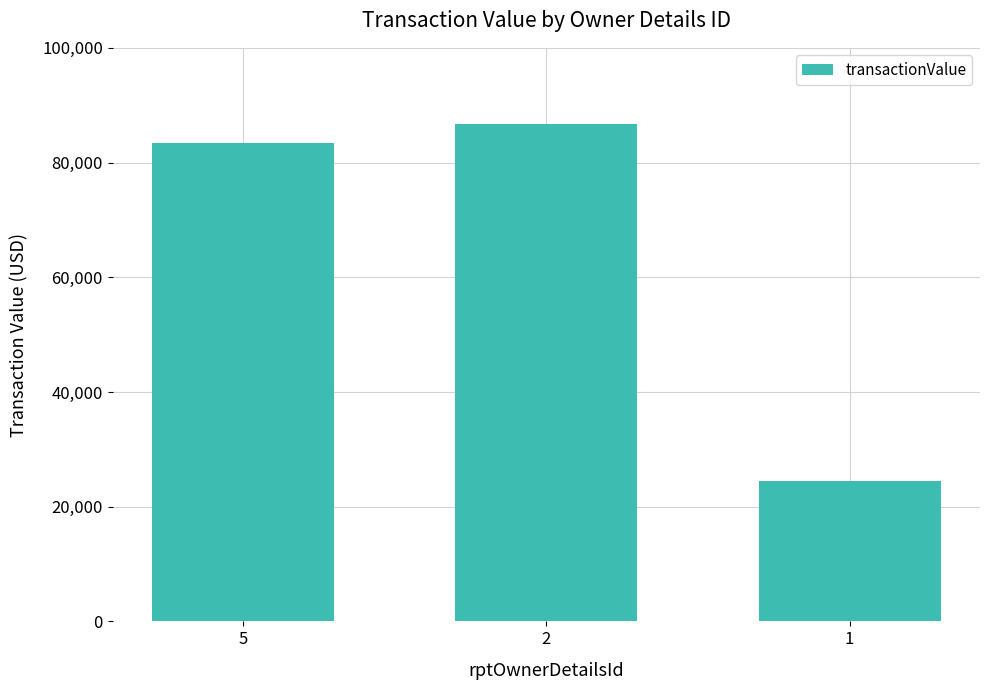

Reading right to left, transcribe all the data shown in this chart.

24500	86634	83427